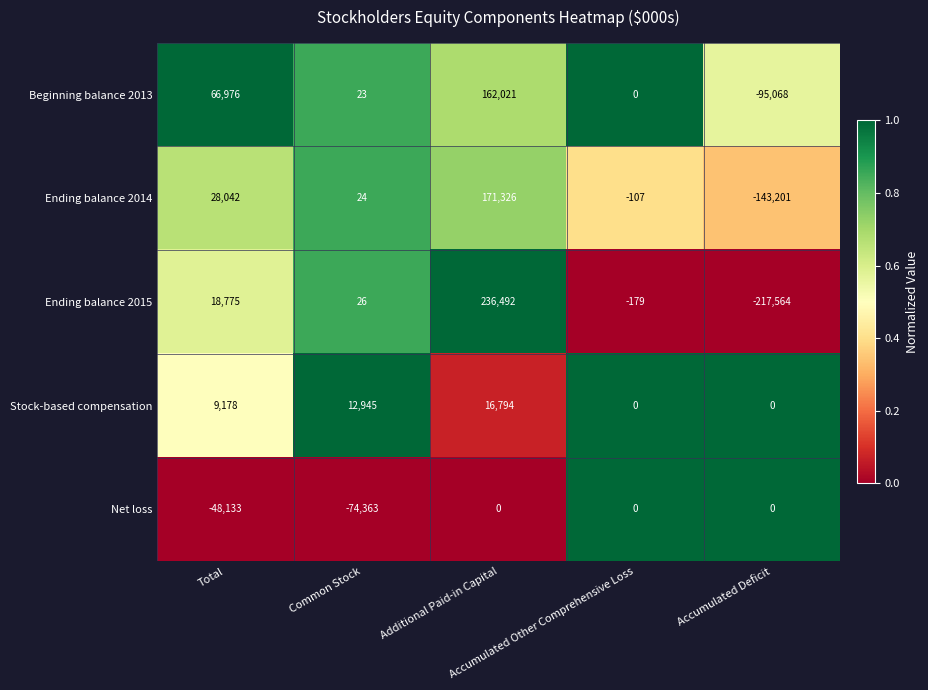

What is the highest value of the Ending balance 2015 series?

236492